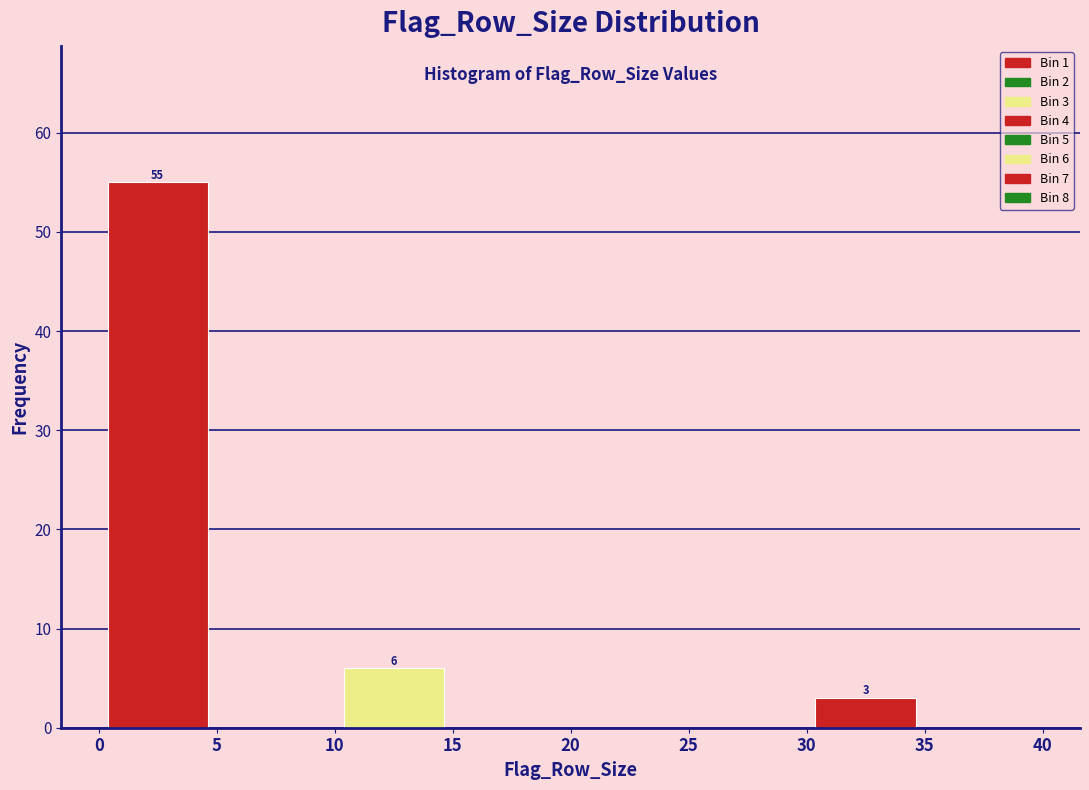

Over which range of the x-axis is the bar tallest?

0 to 5